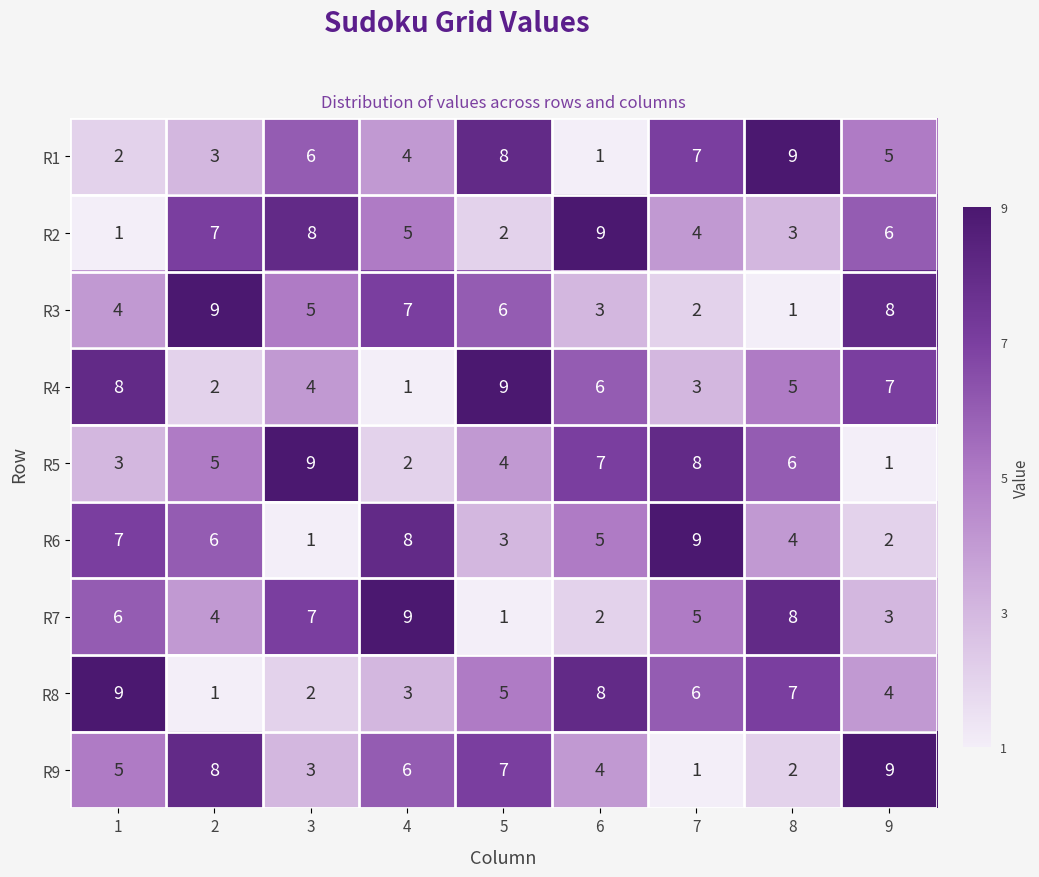

What is the average value of the R5 series?

5